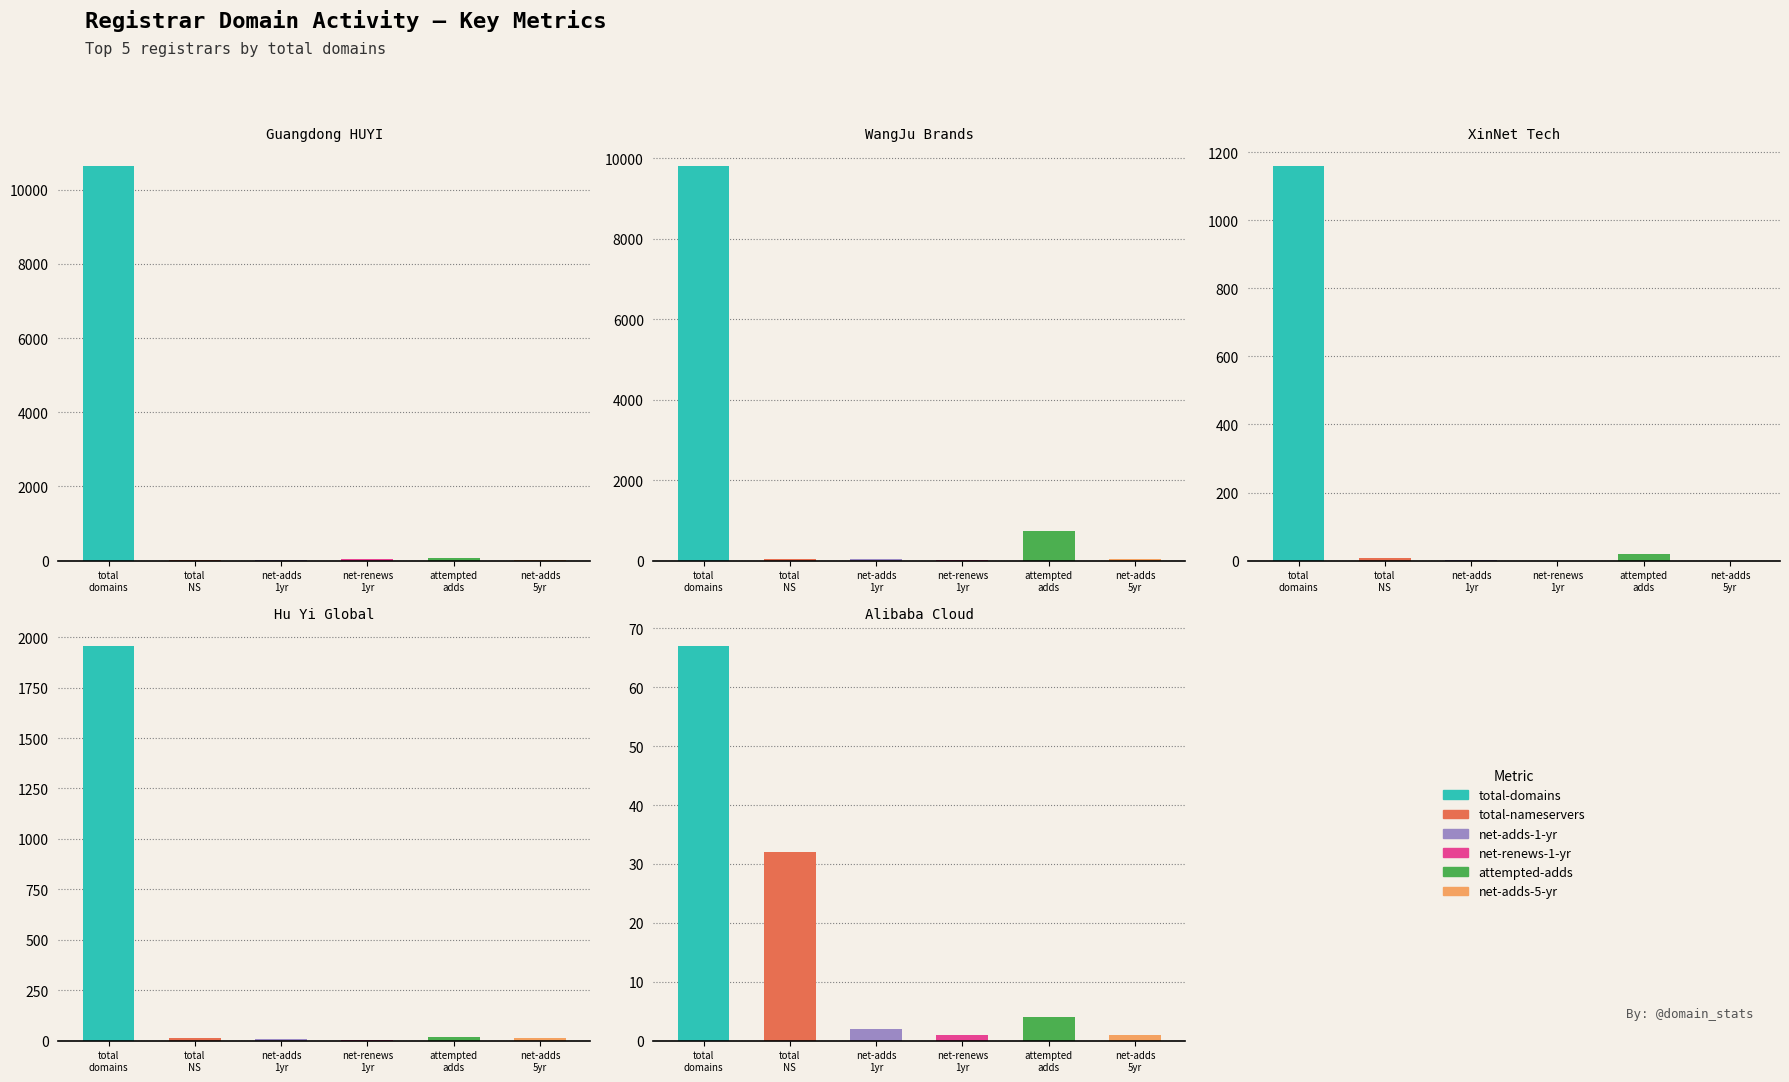

How many bars are there in total?

30